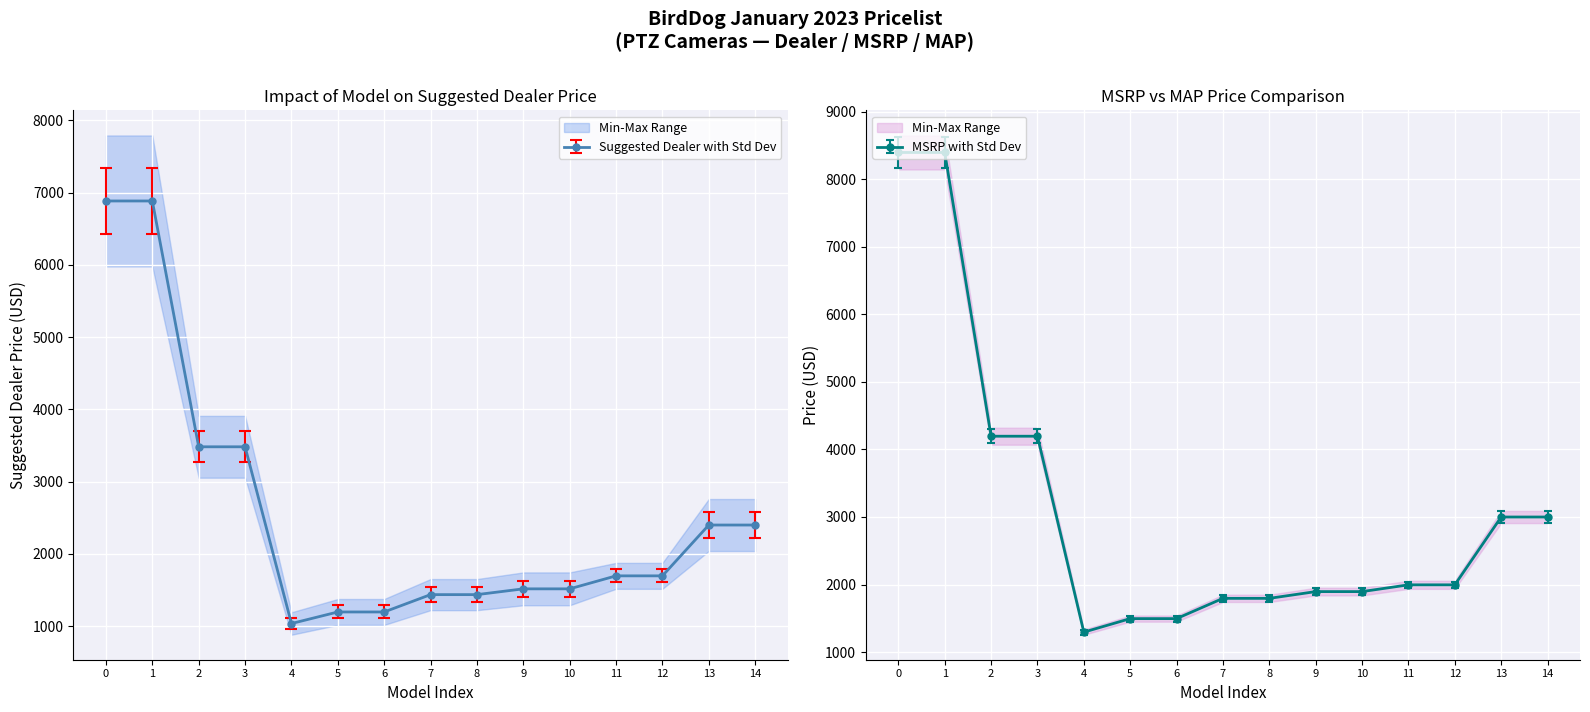

The value of Suggested Dealer with Std Dev at 13 is 4262.4. True or false?

False